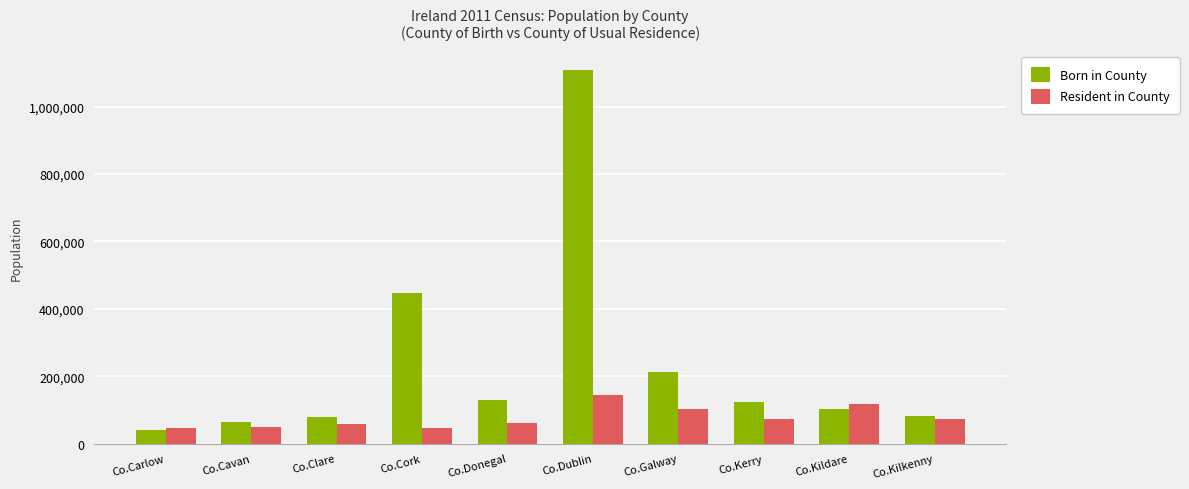

The value of Resident in County at Co.Cavan is 47911. True or false?

True